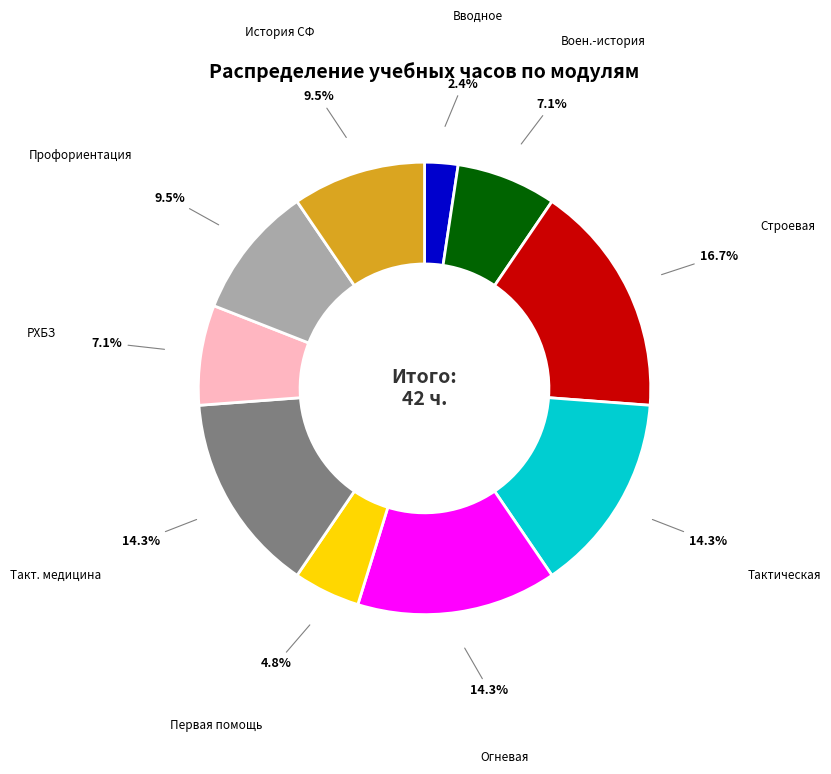

Count the number of slices in the pie.

10